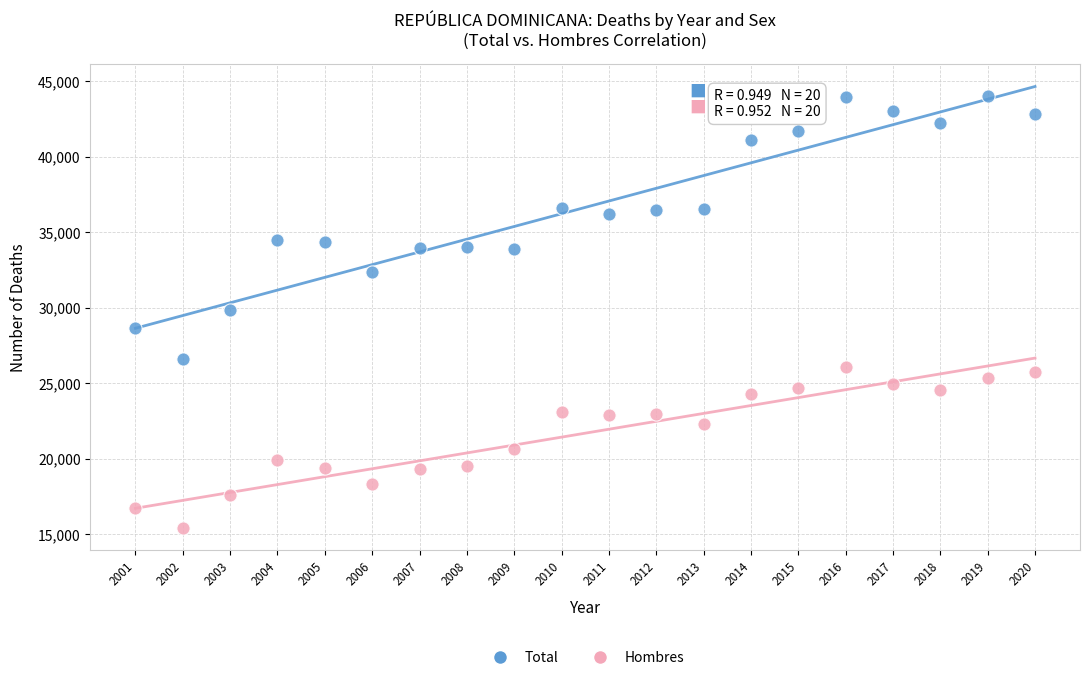

Which series contains the lowest Y value?

Hombres